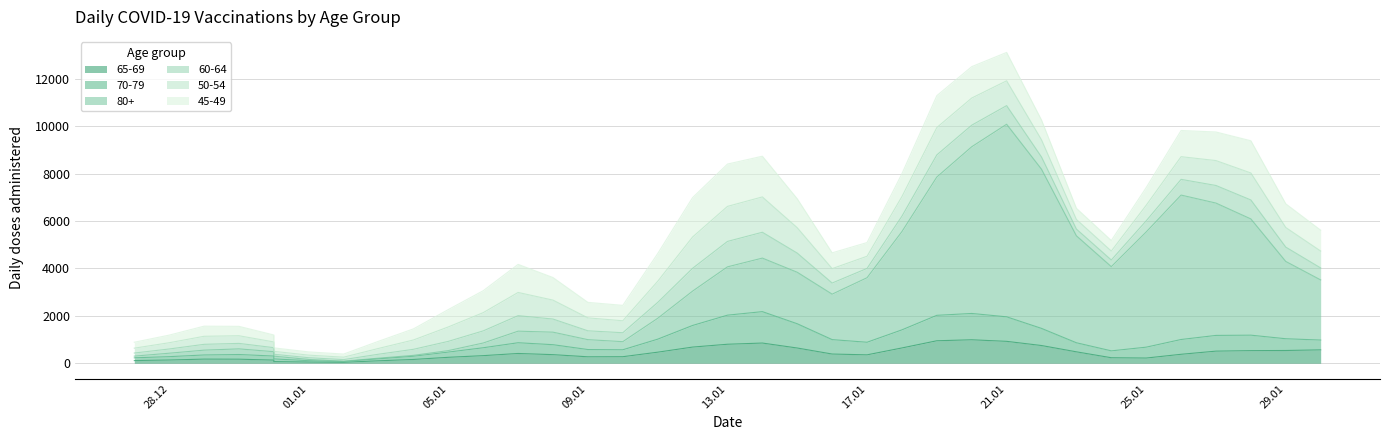

What is the difference between the highest and lowest values at 04.01.2021?

505